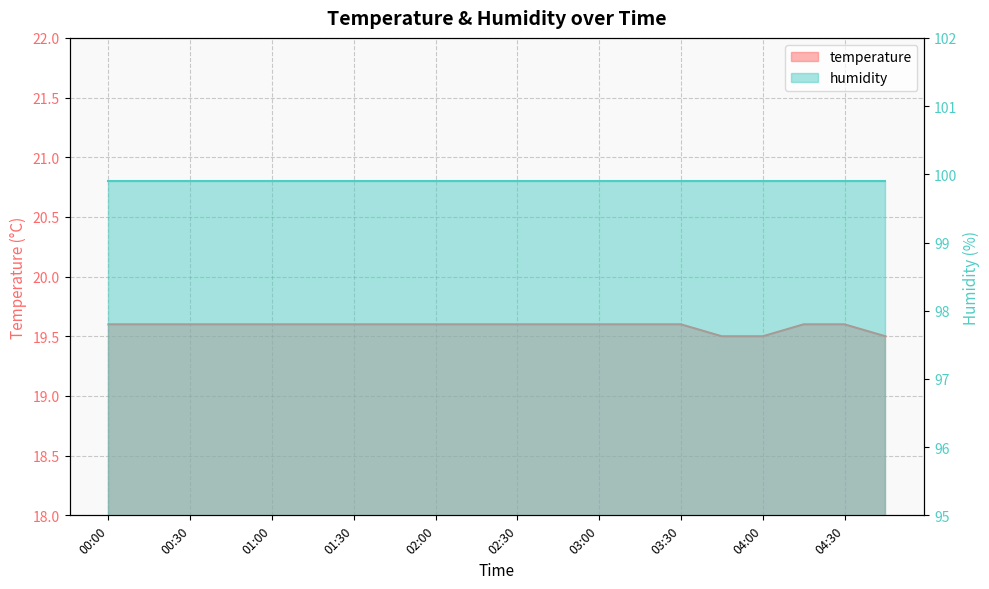

What is the ratio of the value at 03:00 to the value at 00:45?

1.0